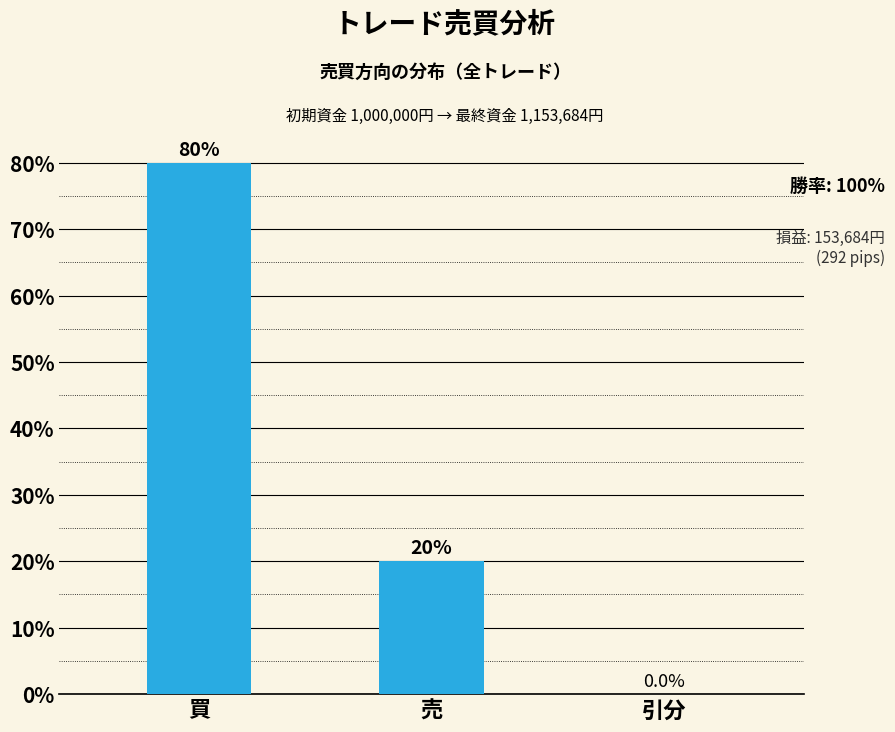

What is the ratio of the value at 買 to the value at 売?

4.0